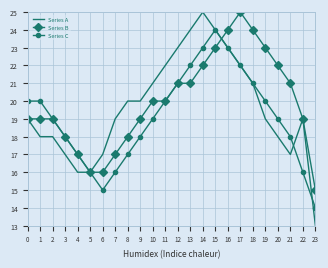

What is the sum of all Series A values?

471